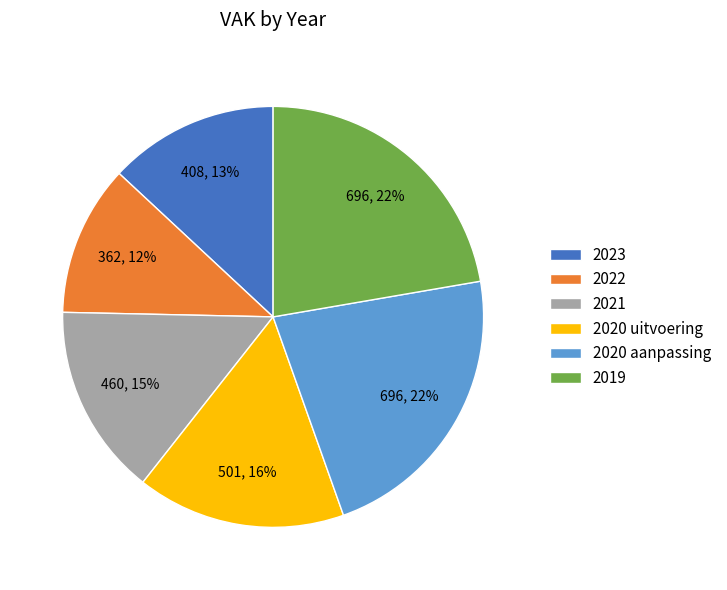

Is 2023 the majority of the pie?

No